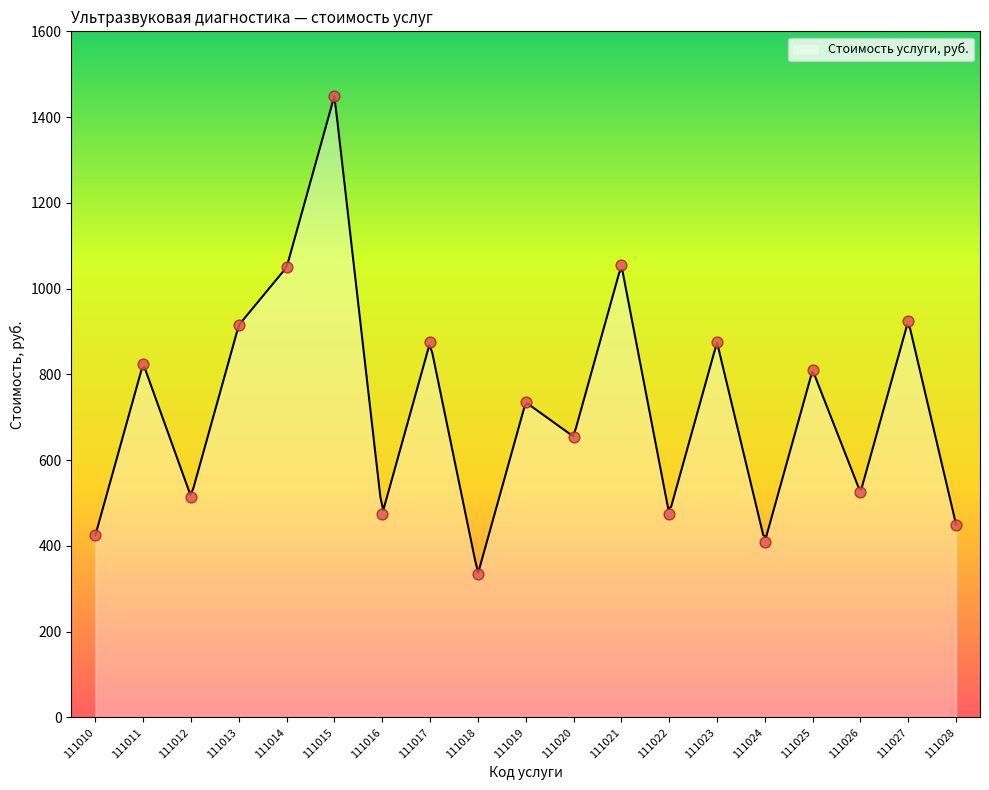

What is the change in value from 111027 to 111028?

-475